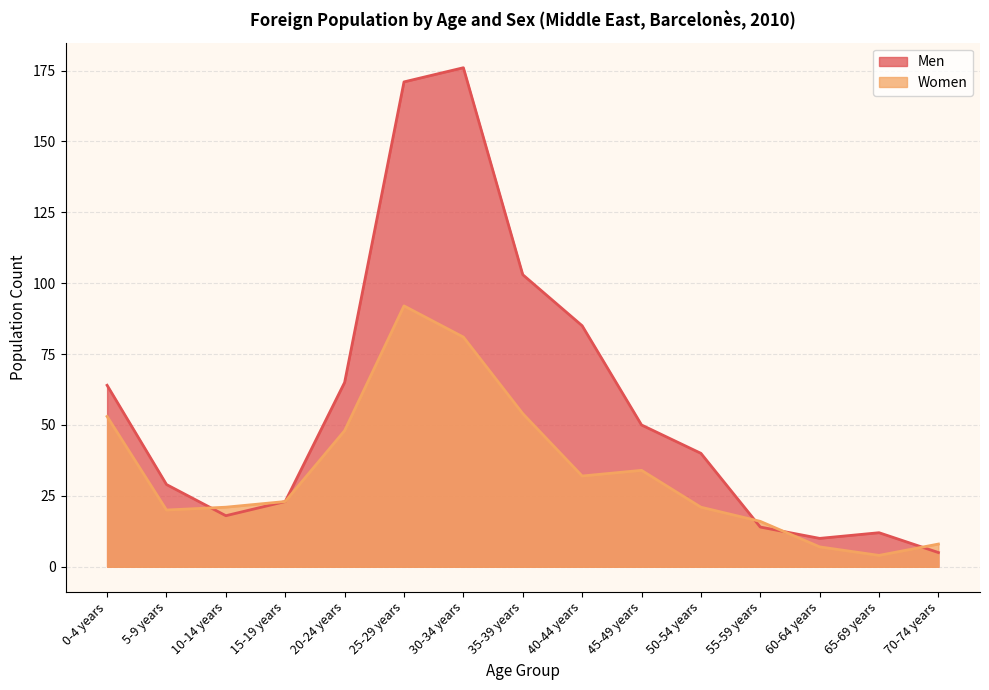

Which series has the largest range (max minus min)?

Men